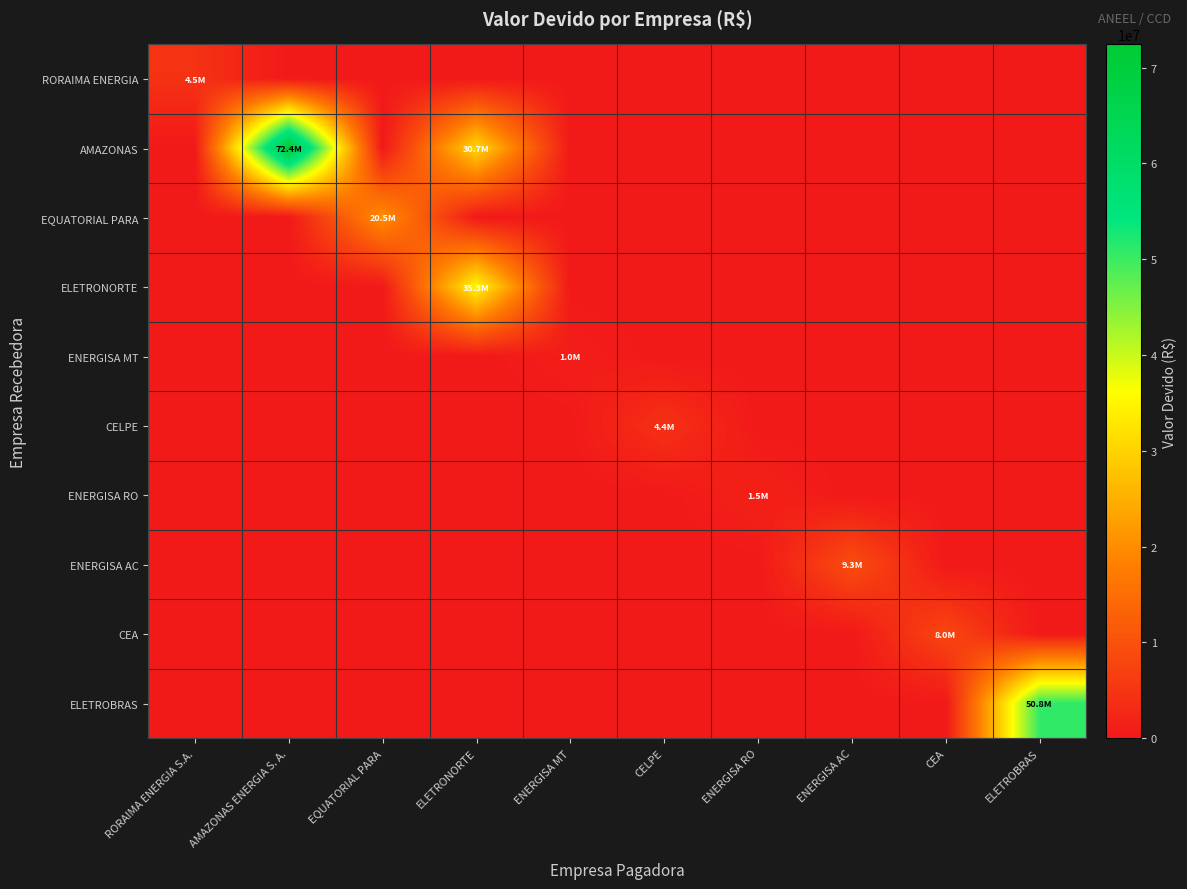

Which category has the lowest value across all series?

AMAZONAS ENERGIA S. A.